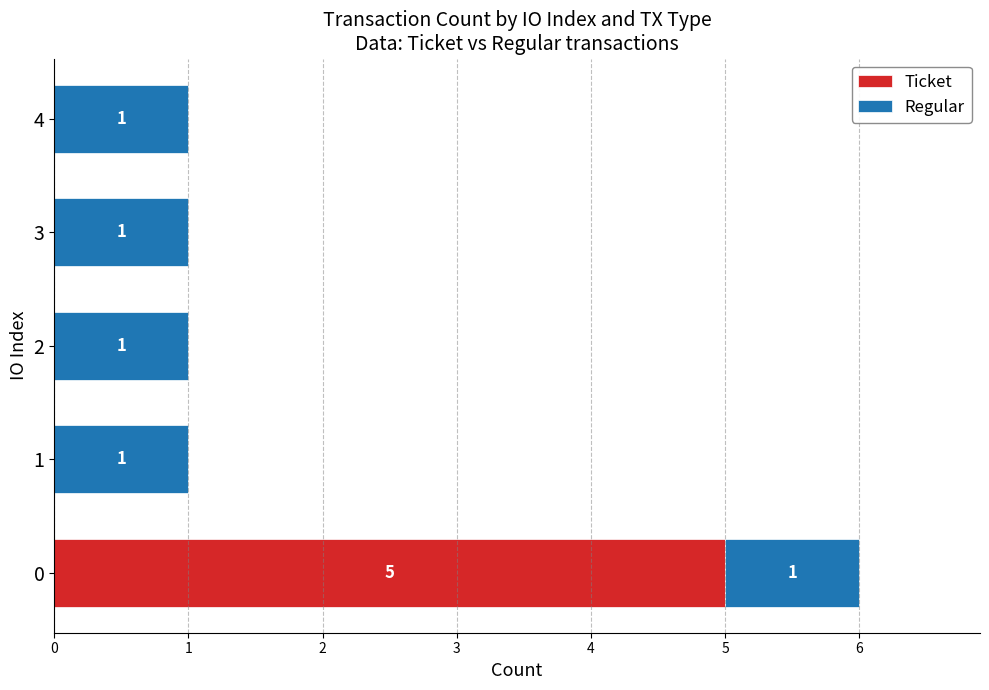

How many Ticket values are between 0 and 1?

4